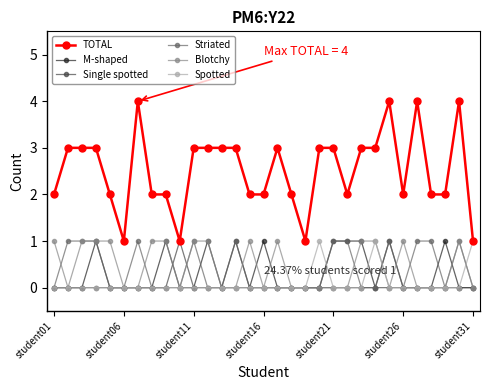

True or false: Blotchy and TOTAL intersect in this chart.

False